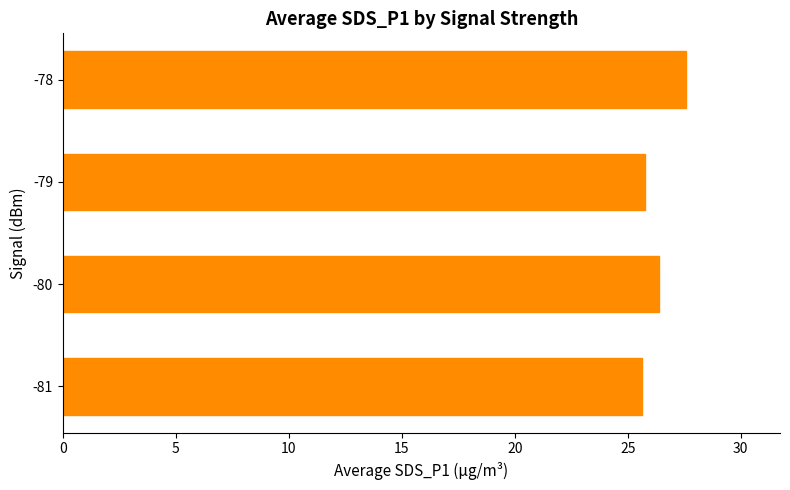

What is the ratio of the value at -78 to the value at -79?

1.1